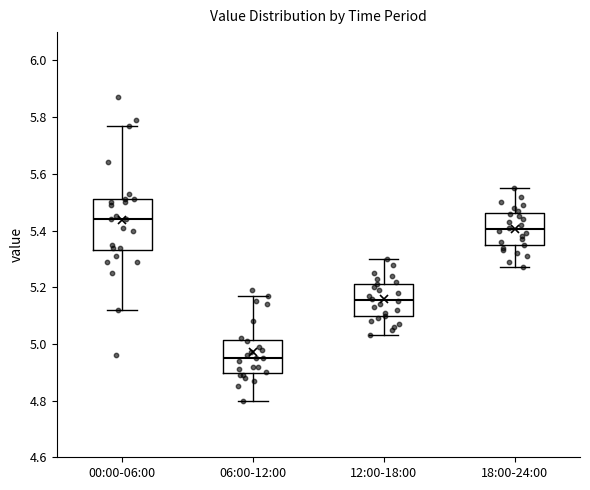

Comparing the boxes themselves (not the whiskers), which one is the tallest?

00:00-06:00